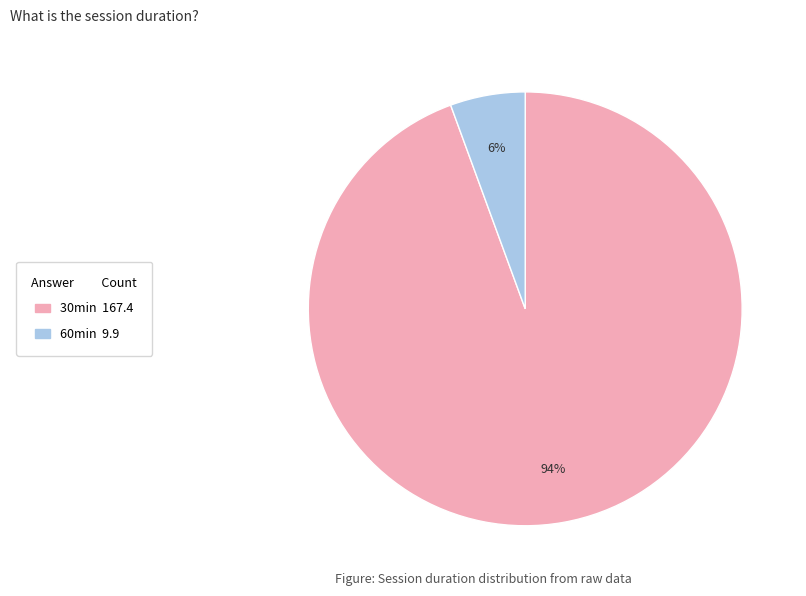

To the nearest percent, what is the average slice percentage?

50%